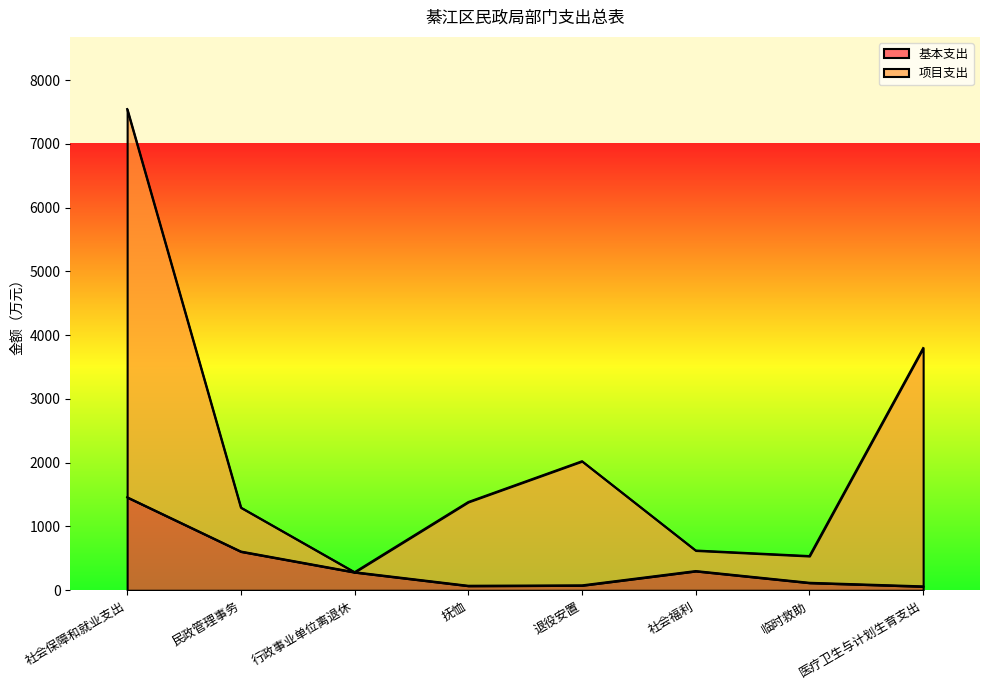

What is the value of the 项目支出 point at the 4th from the left?

1384.3